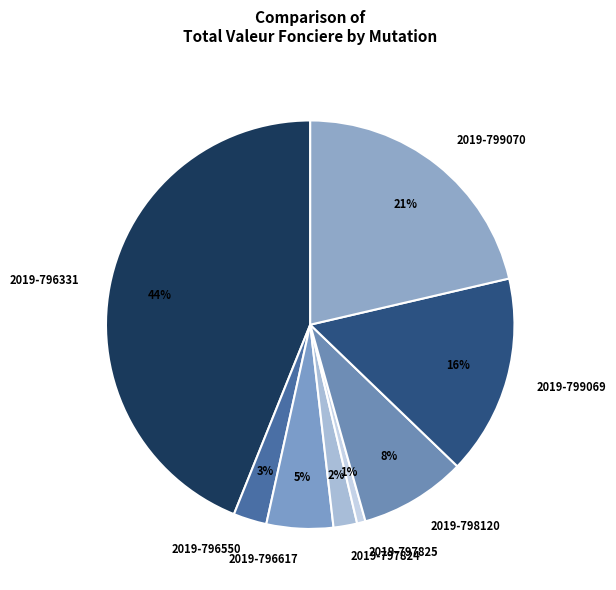

How many segments does this pie chart have?

8